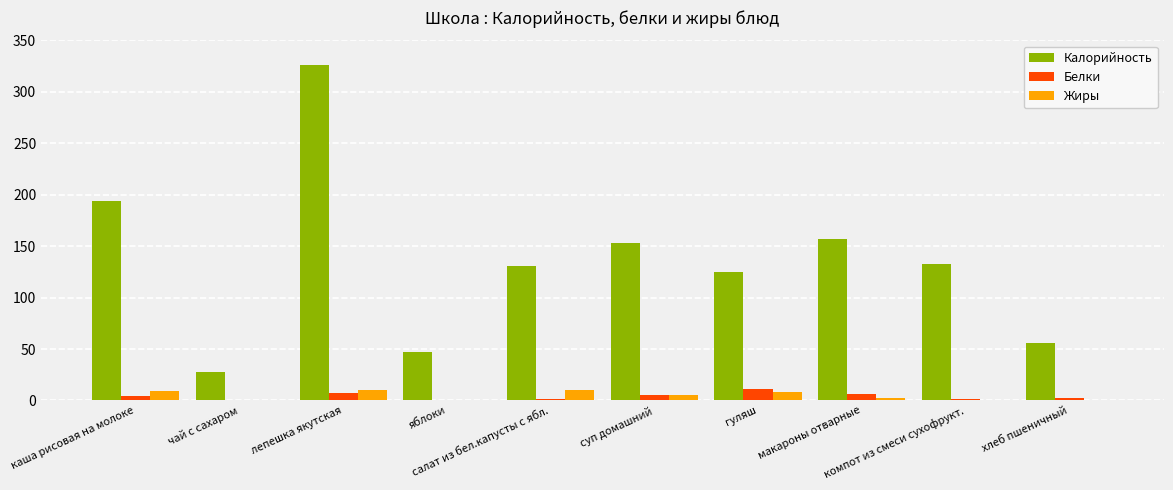

What is the sum of all Жиры values?

44